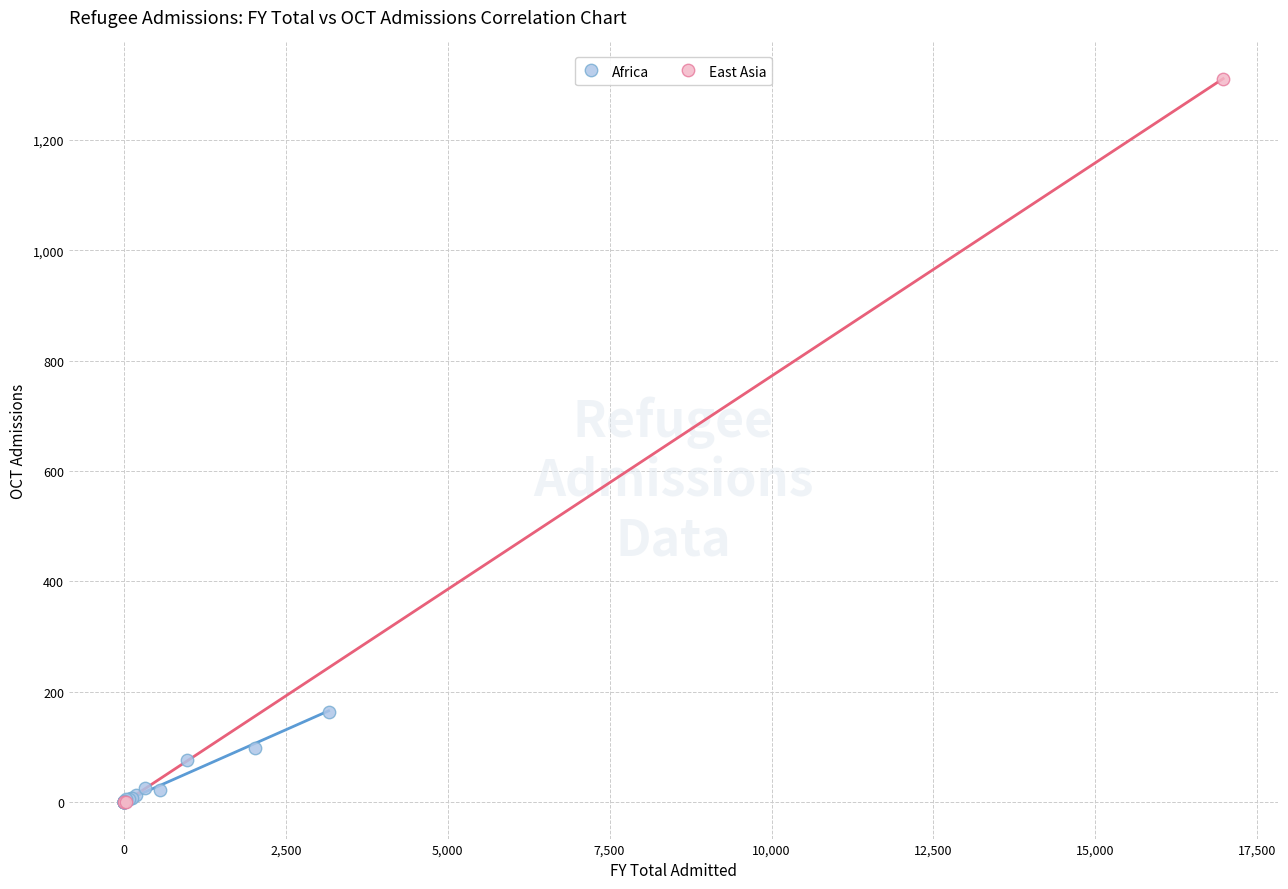

Which series contains the highest Y value?

East Asia